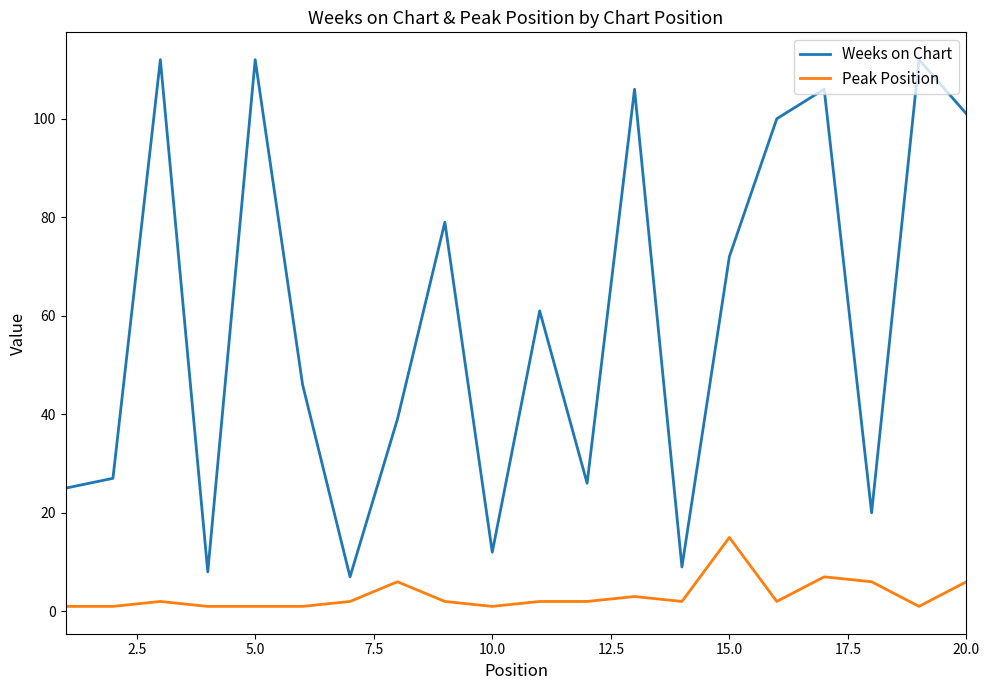

Which series has the largest range (max minus min)?

Weeks on Chart